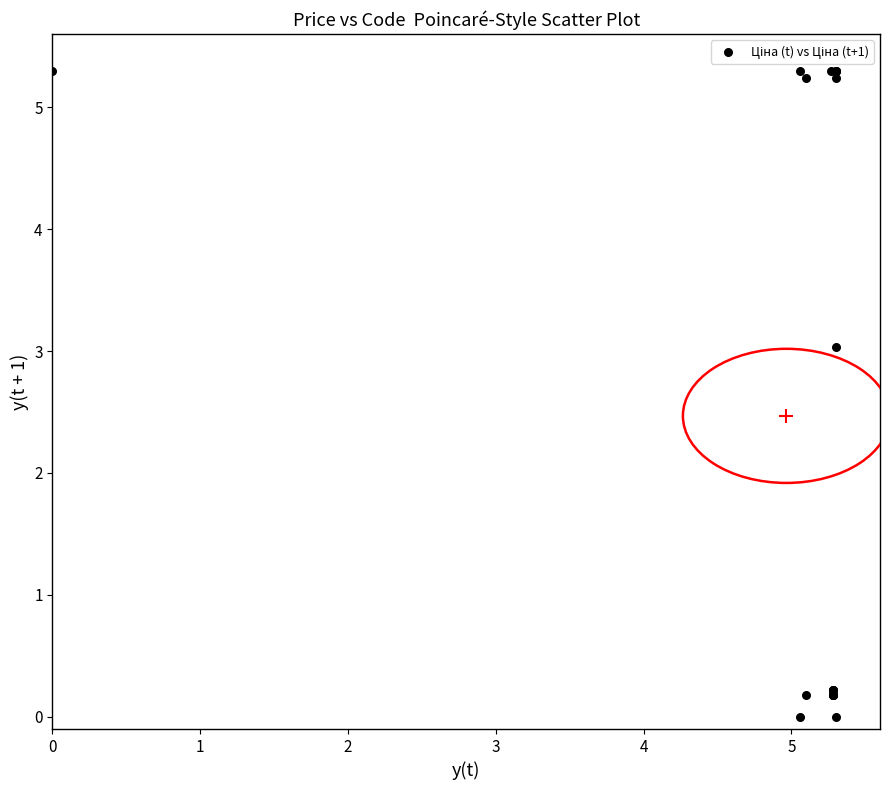

What Y value in the scatter plot is closest to 2?

3.0